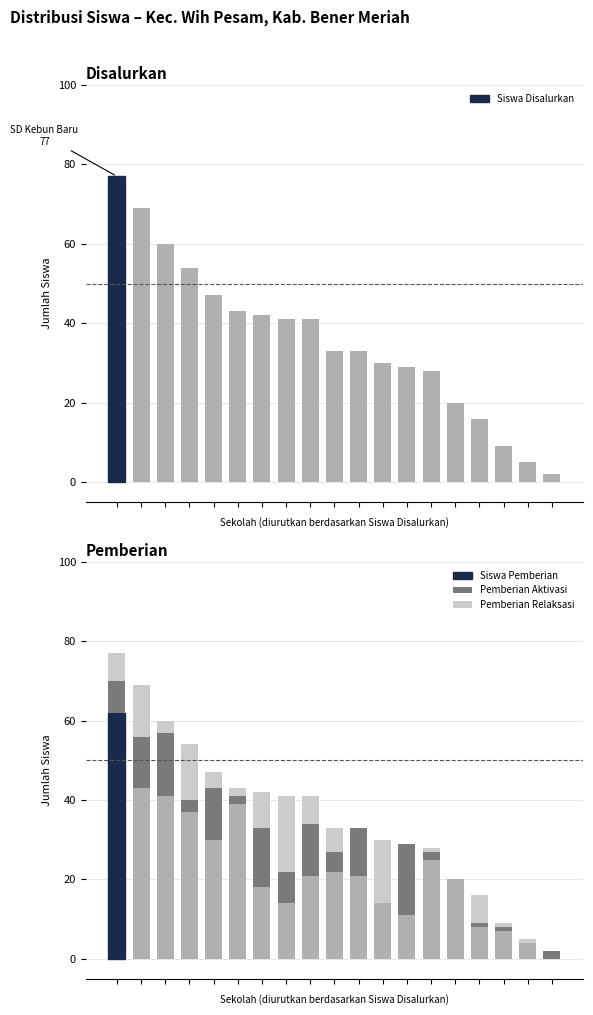

How many positive values does the Pemberian Aktivasi series have?

16